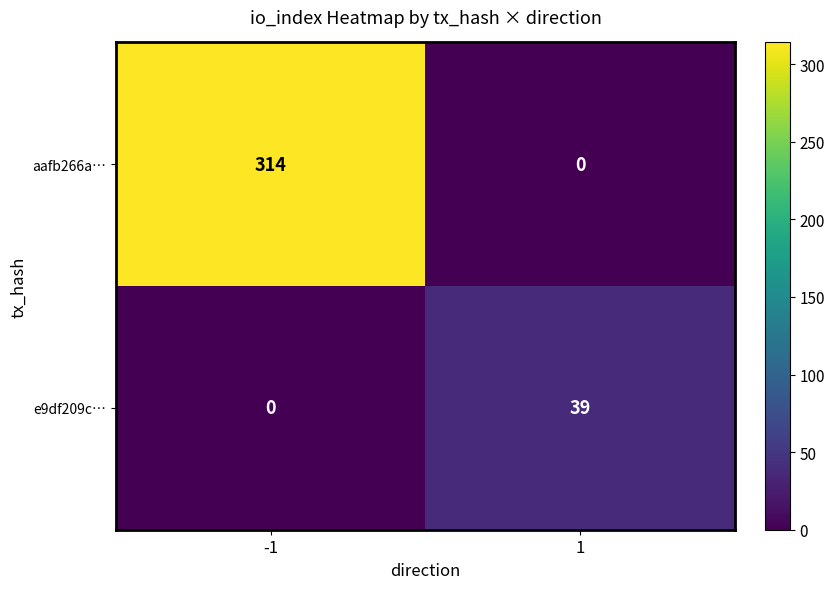

The aafb266a… series shows 536 at -1. True or false?

False